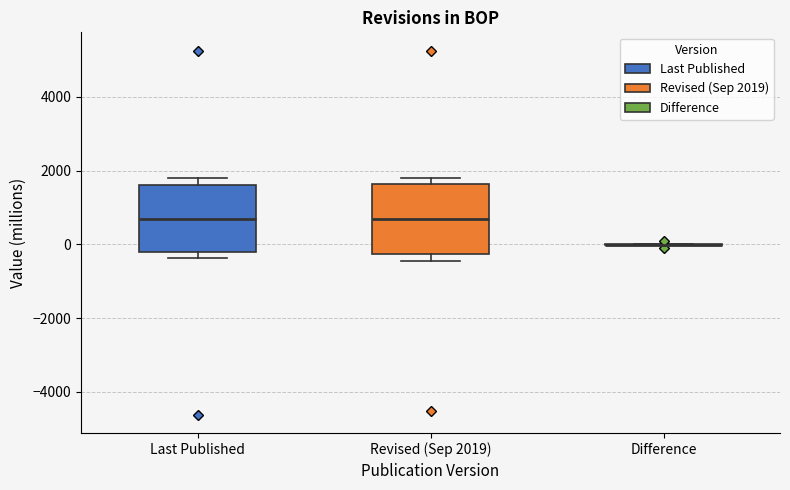

Reading left to right, read every box against the y-axis: the position of its median line, the range the box covers, and the ends of its whiskers. The values are not printed on the chart, so give them approximately, as read against the axis.

Last Published: median 600, box -200 to 1600, whiskers -400 to 1800
Revised (Sep 2019): median 600, box -200 to 1600, whiskers -400 to 1800
Difference: box collapsed to a line at 0, whiskers 0 to 0